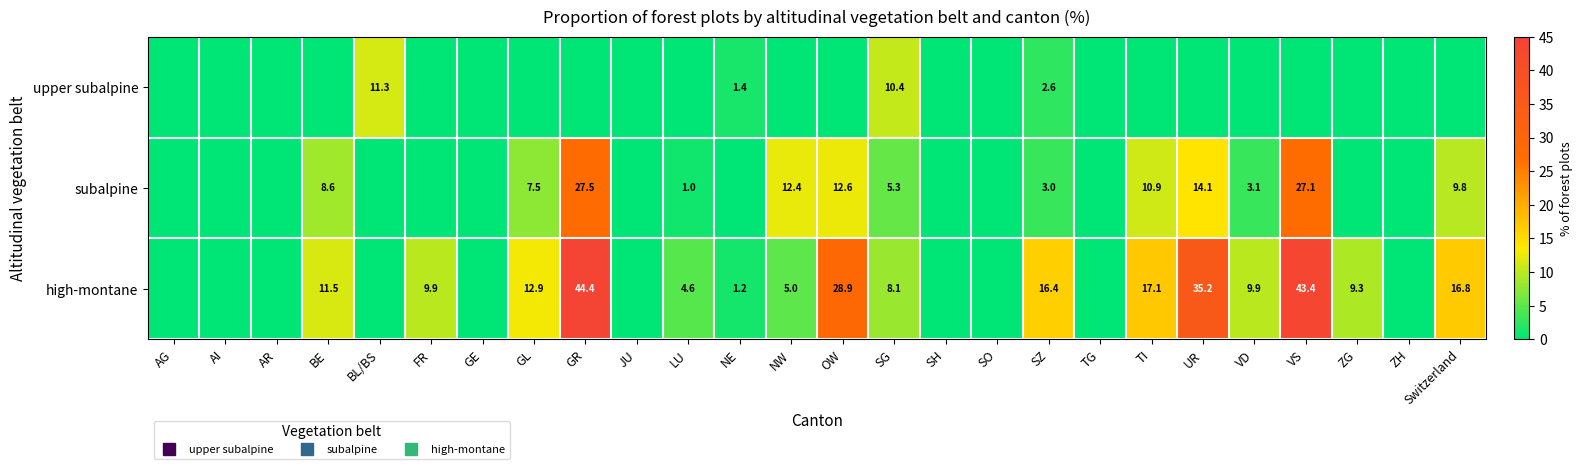

List the series in order of their overall mean, highest first.

high-montane, subalpine, upper subalpine